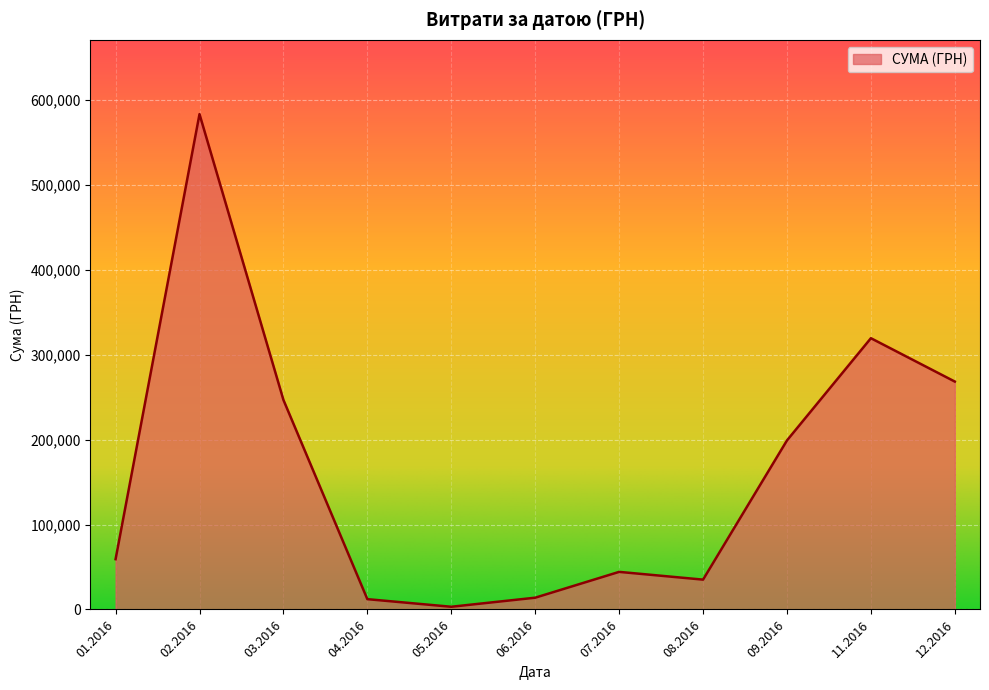

What is the change in value from 06.2016 to 12.2016?

+254627.2